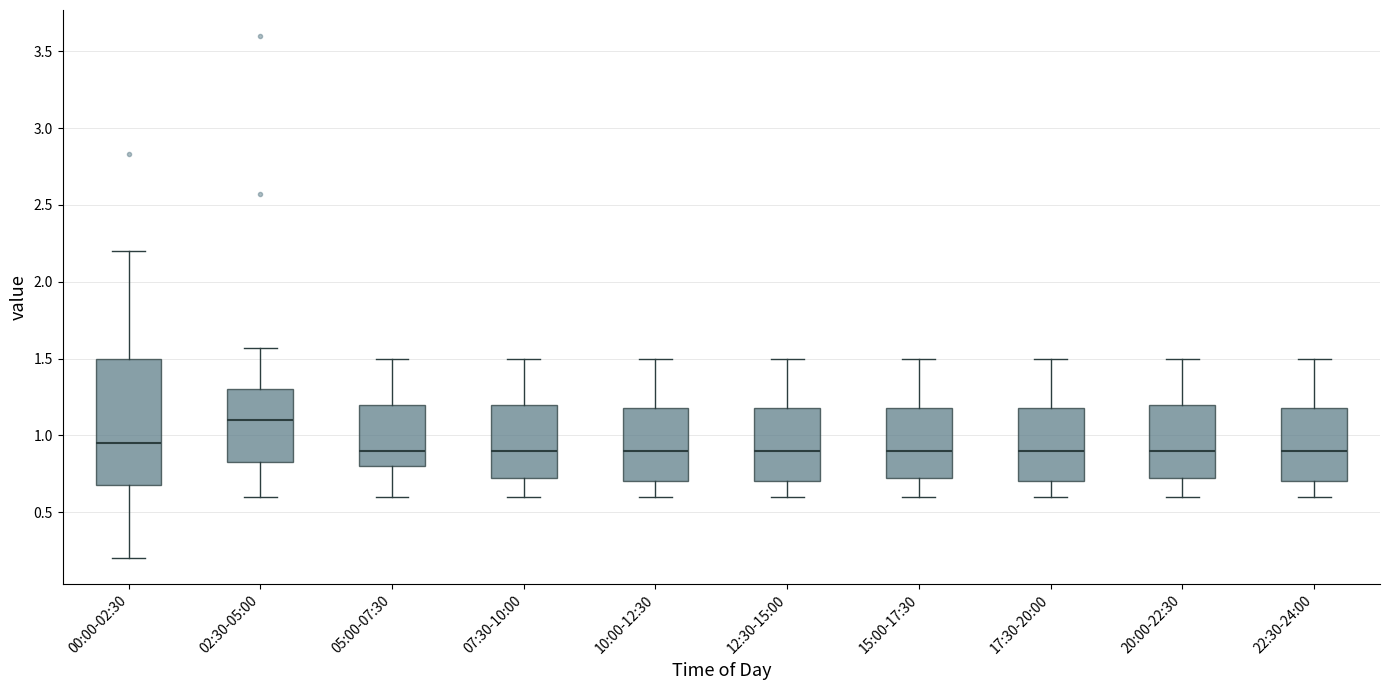

Comparing the boxes themselves (not the whiskers), which one is the tallest?

00:00-02:30